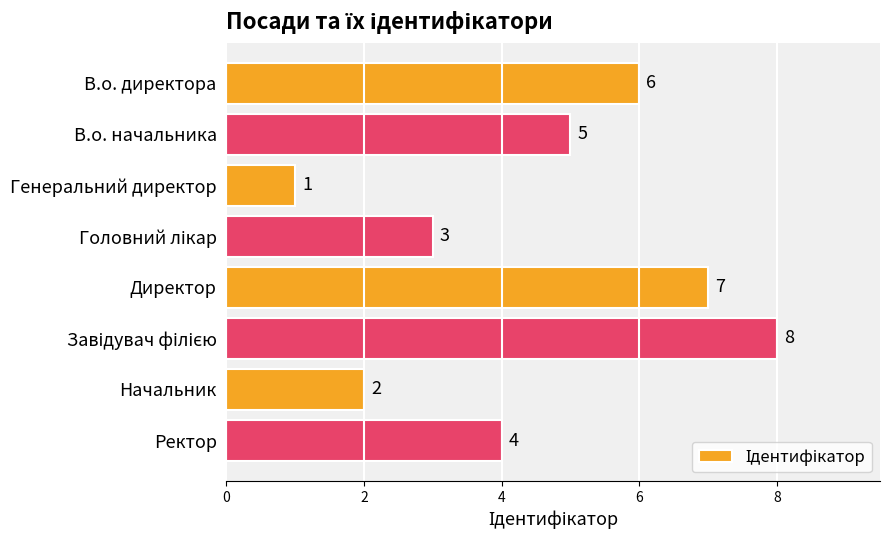

How many data points does each series have?

8